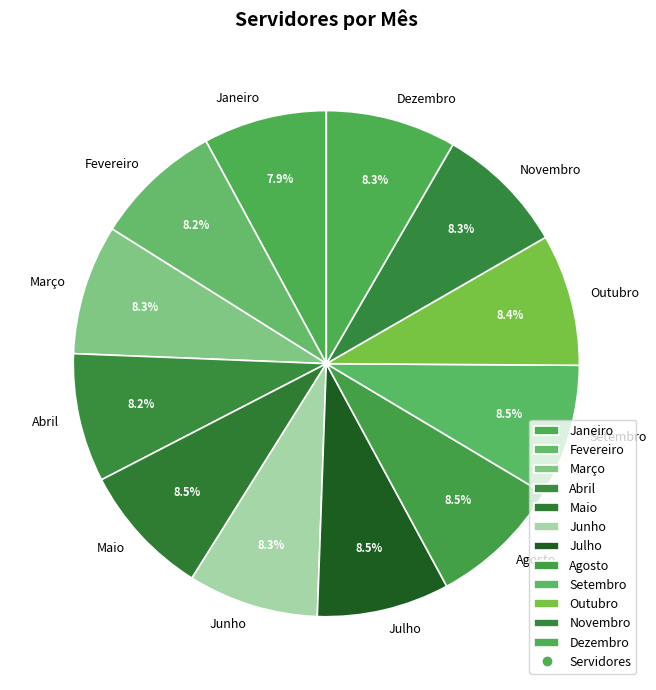

To the nearest percent, what percentage of the pie is Dezembro?

8%